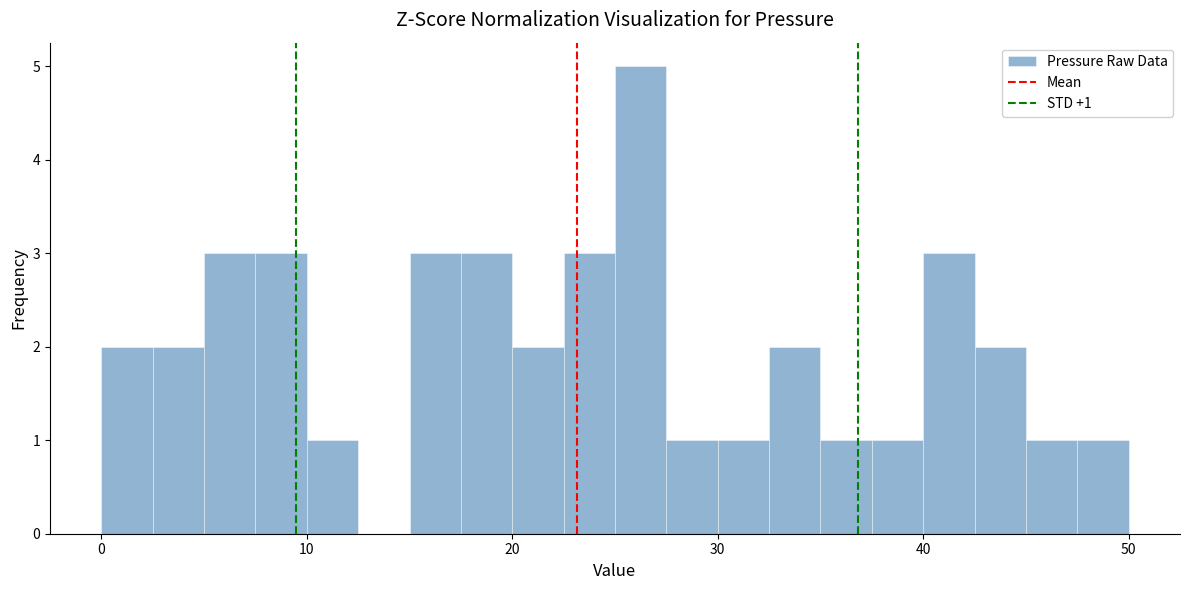

Around what value on the x-axis is the tallest bar? Give the approximate position of its centre, as read against the axis.

26